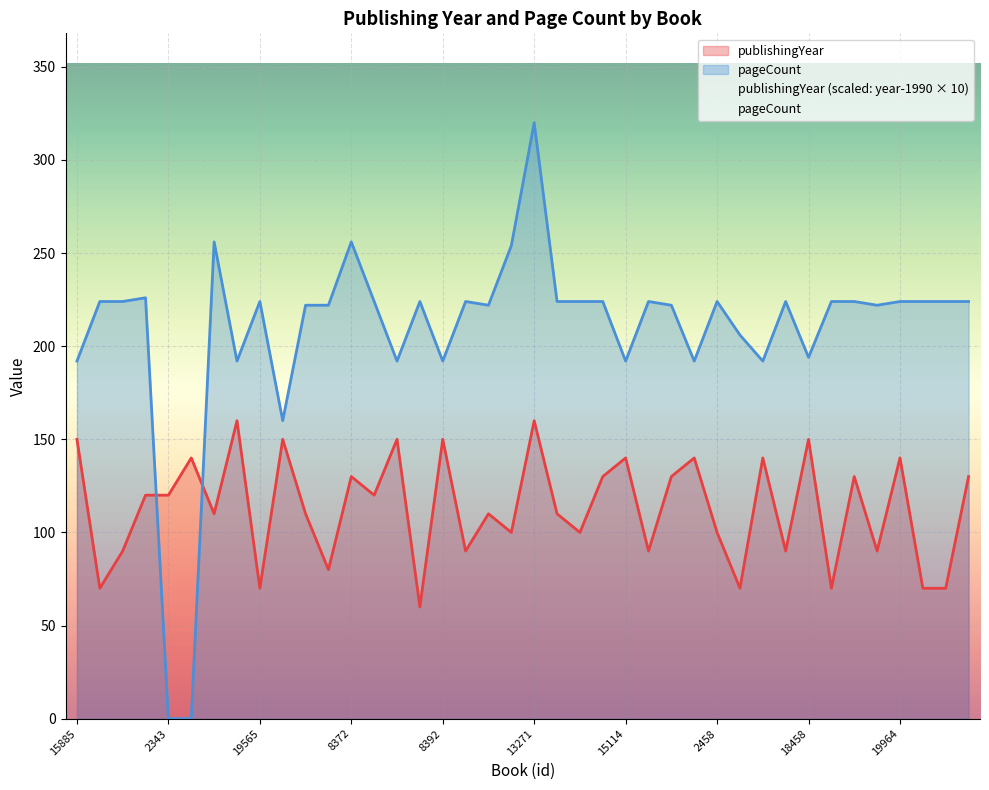

Which series changed the most between 8372 and 19964?

pageCount